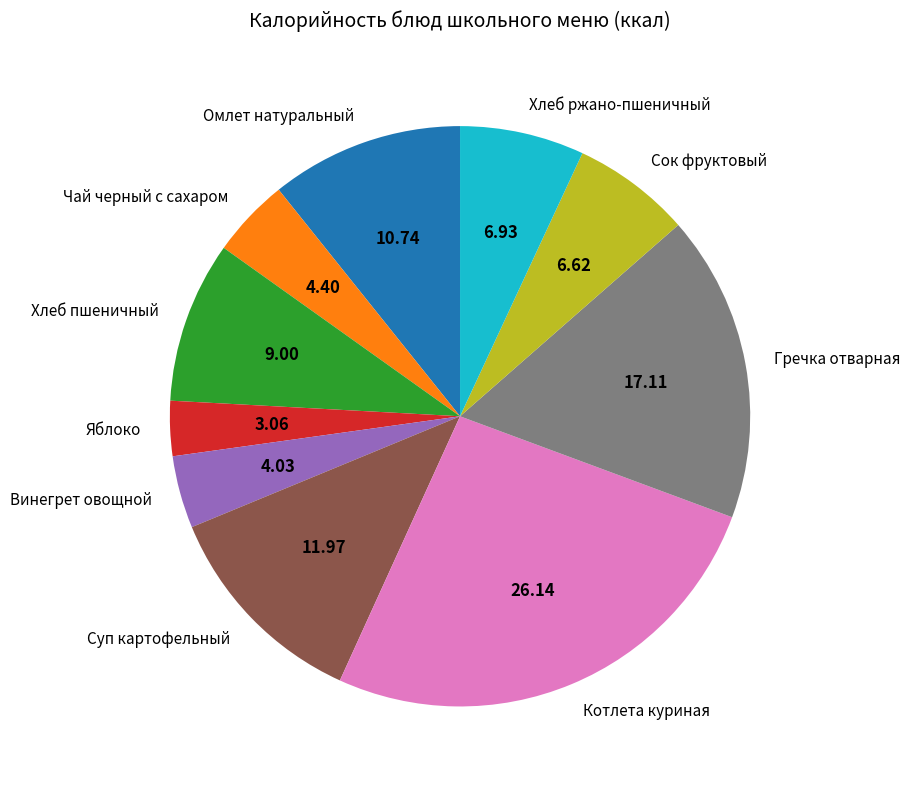

What is the largest slice in the pie chart?

Котлета куриная